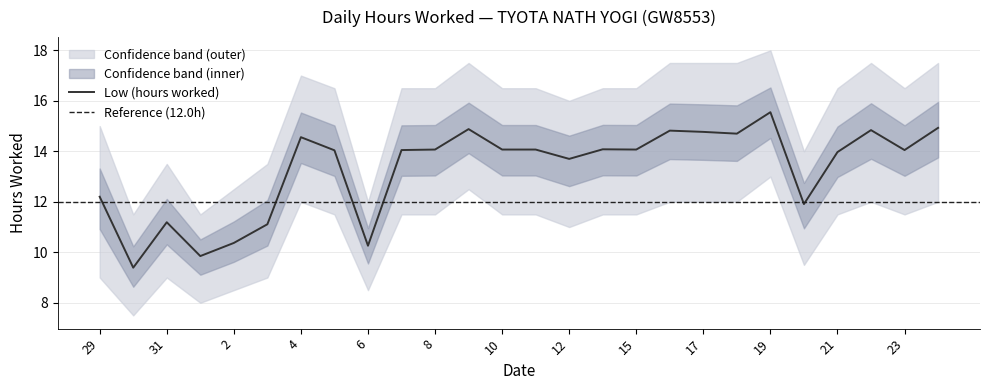

Which category has the lowest value in the Upper bound series?

30